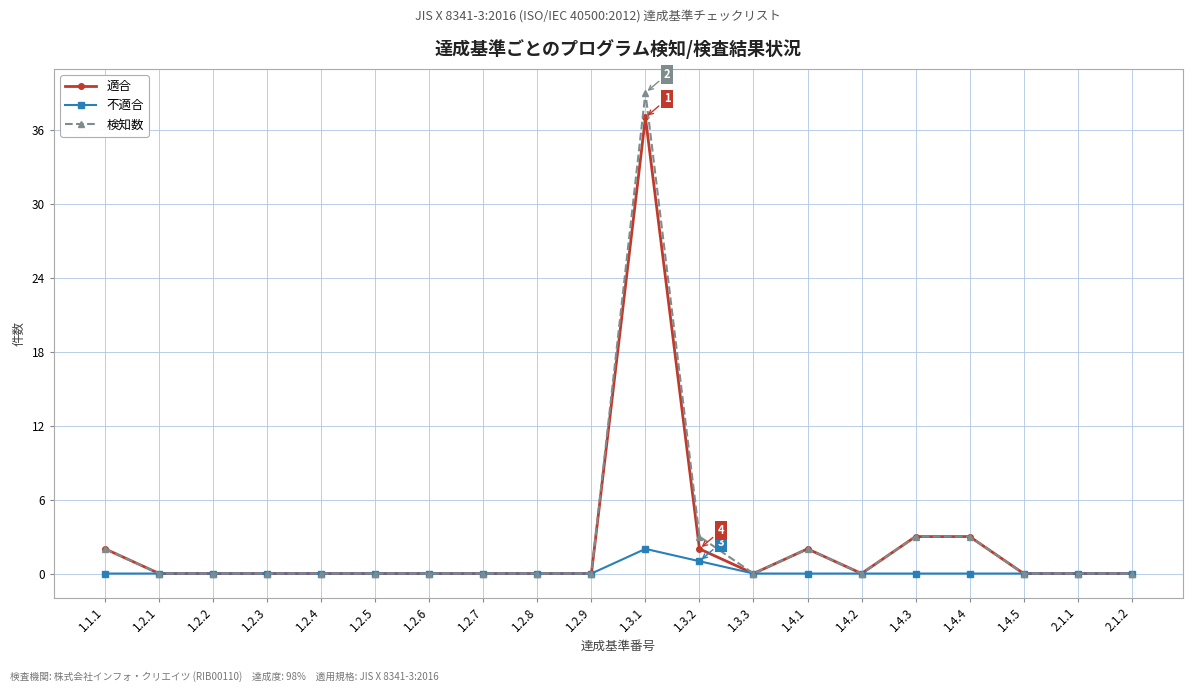

Reading left to right, what are all the values shown in this chart?

適合: 1.1.1=2	1.2.1=0	1.2.2=0	1.2.3=0	1.2.4=0	1.2.5=0	1.2.6=0	1.2.7=0	1.2.8=0	1.2.9=0	1.3.1=37	1.3.2=2	1.3.3=0	1.4.1=2	1.4.2=0	1.4.3=3	1.4.4=3	1.4.5=0	2.1.1=0	2.1.2=0
不適合: 1.1.1=0	1.2.1=0	1.2.2=0	1.2.3=0	1.2.4=0	1.2.5=0	1.2.6=0	1.2.7=0	1.2.8=0	1.2.9=0	1.3.1=2	1.3.2=1	1.3.3=0	1.4.1=0	1.4.2=0	1.4.3=0	1.4.4=0	1.4.5=0	2.1.1=0	2.1.2=0
検知数: 1.1.1=2	1.2.1=0	1.2.2=0	1.2.3=0	1.2.4=0	1.2.5=0	1.2.6=0	1.2.7=0	1.2.8=0	1.2.9=0	1.3.1=39	1.3.2=3	1.3.3=0	1.4.1=2	1.4.2=0	1.4.3=3	1.4.4=3	1.4.5=0	2.1.1=0	2.1.2=0